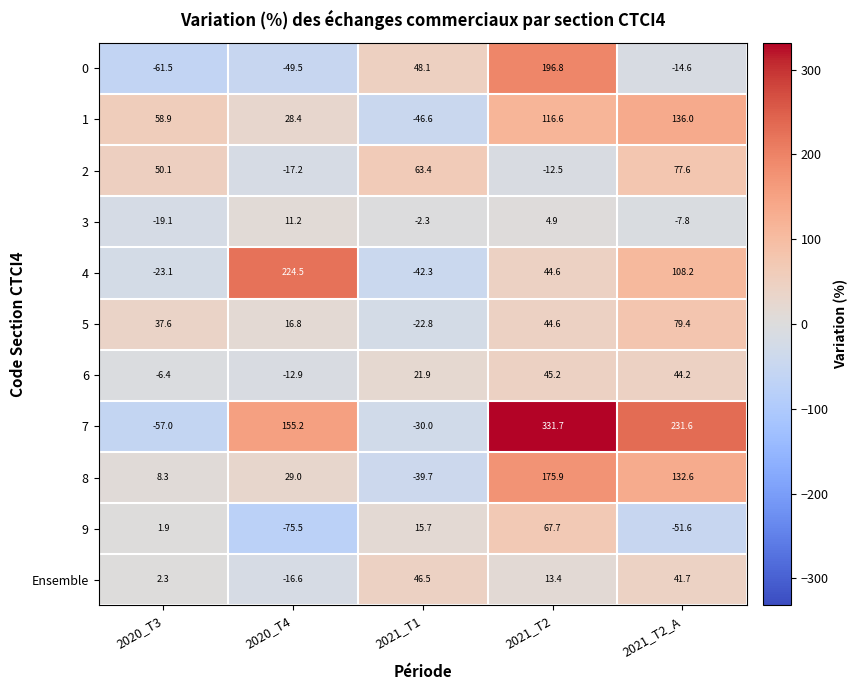

What is the maximum value shown in the chart?

331.7